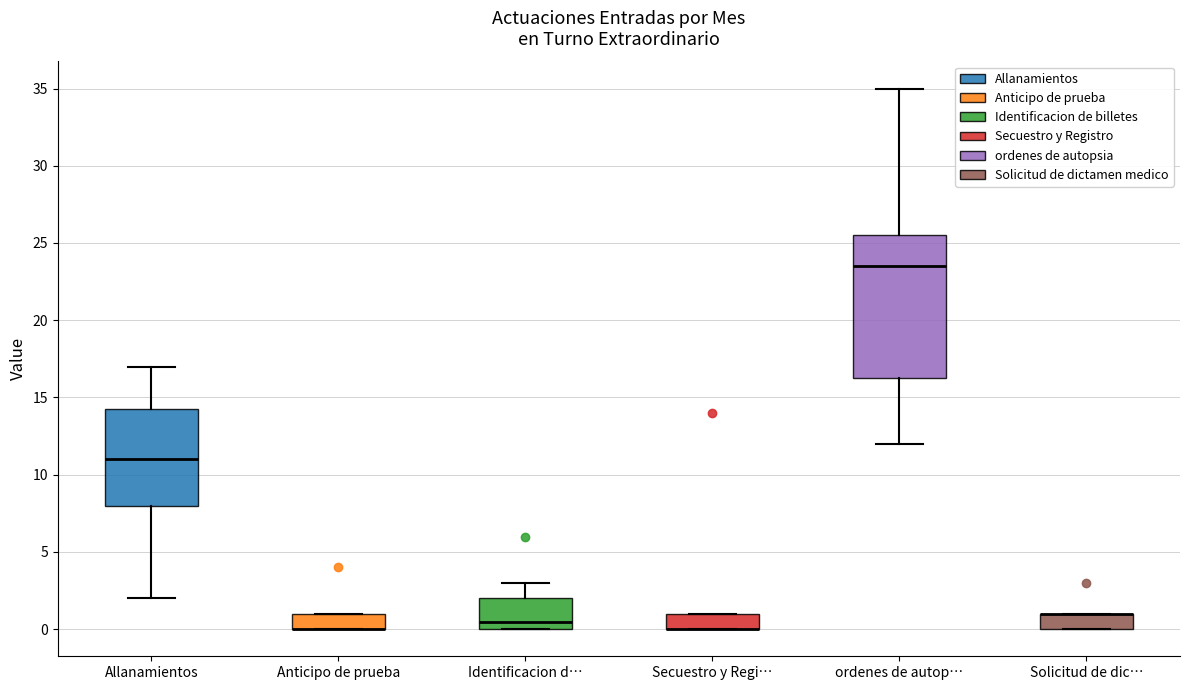

Reading left to right, transcribe this box plot: for each box, give where its median line is, the range the box spans, and where its two whiskers end, as read against the y-axis. The values are not printed on the chart, so give them approximately, as read against the axis.

Allanamientos: median 11.0, box 8.0 to 14.5, whiskers 2.0 to 17.0
Anticipo de prueba: median 0.0 (drawn on the box's lower edge), box 0.0 to 1.0, whiskers 0.0 to 1.0
Identificacion d…: median 0.5, box 0.0 to 2.0, whiskers 0.0 to 3.0
Secuestro y Regi…: median 0.0 (drawn on the box's lower edge), box 0.0 to 1.0, whiskers 0.0 to 1.0
ordenes de autop…: median 23.5, box 16.5 to 25.5, whiskers 12.0 to 35.0
Solicitud de dic…: median 1.0 (drawn on the box's upper edge), box 0.0 to 1.0, whiskers 0.0 to 1.0